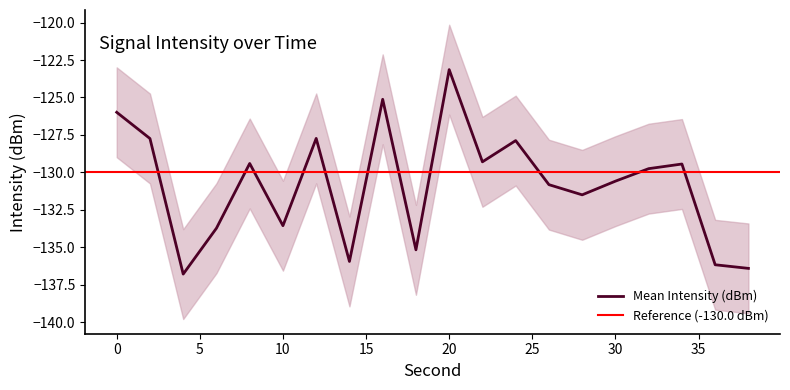

What is the highest value of the upper series?

-120.1